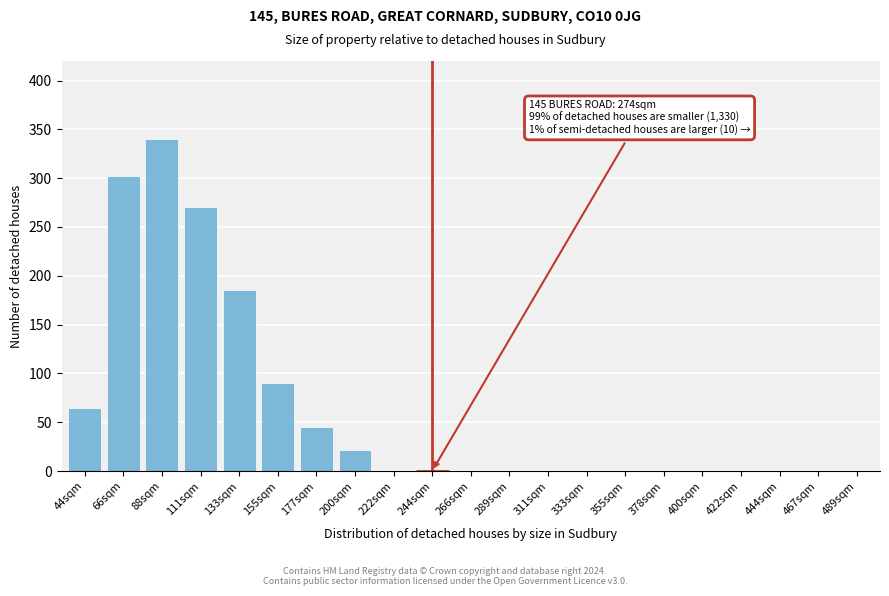

Reading right to left, what are all the values shown in this chart?

489sqm=0	467sqm=0	444sqm=0	422sqm=0	400sqm=0	378sqm=0	355sqm=0	333sqm=0	311sqm=0	289sqm=0	266sqm=0	244sqm=0	222sqm=0	200sqm=22	177sqm=45	155sqm=90	133sqm=185	111sqm=270	88sqm=340	66sqm=302	44sqm=65